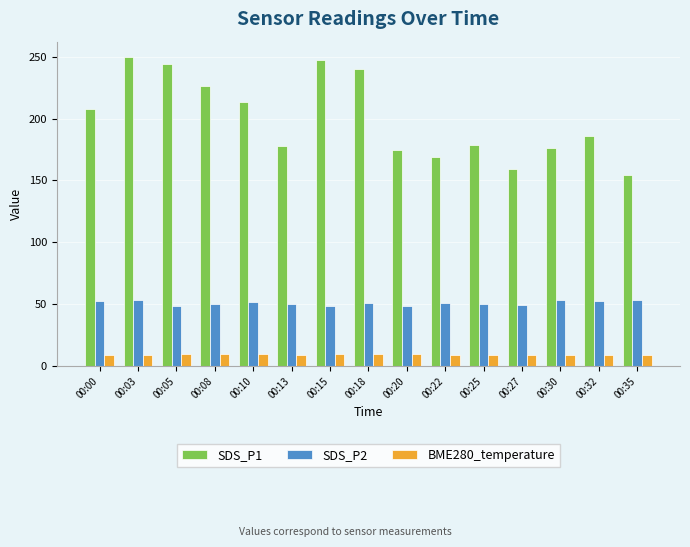

Which label corresponds to the largest value in the chart?

00:03